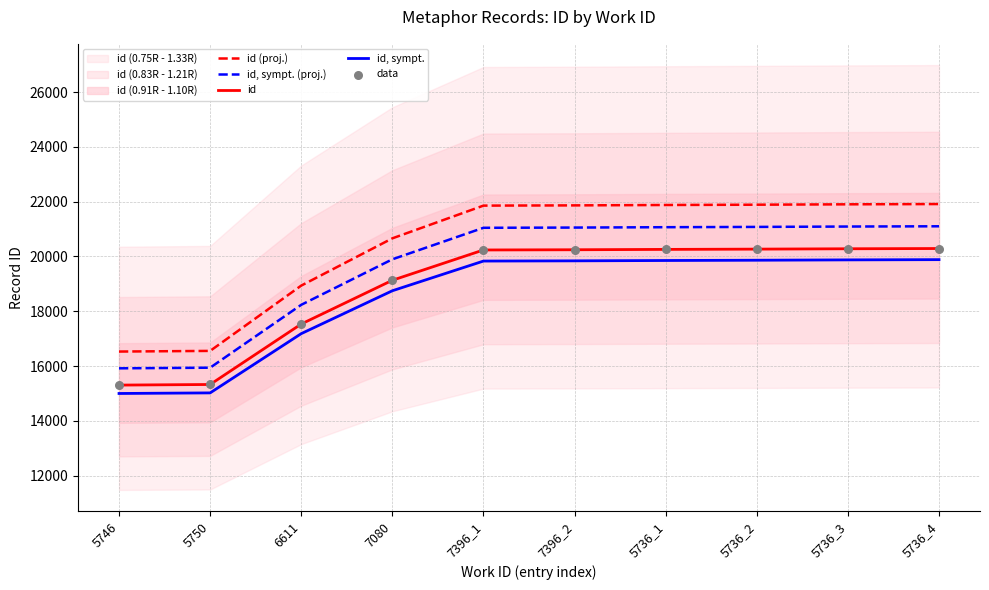

True or false: id (proj.) and id, sympt. intersect in this chart.

False